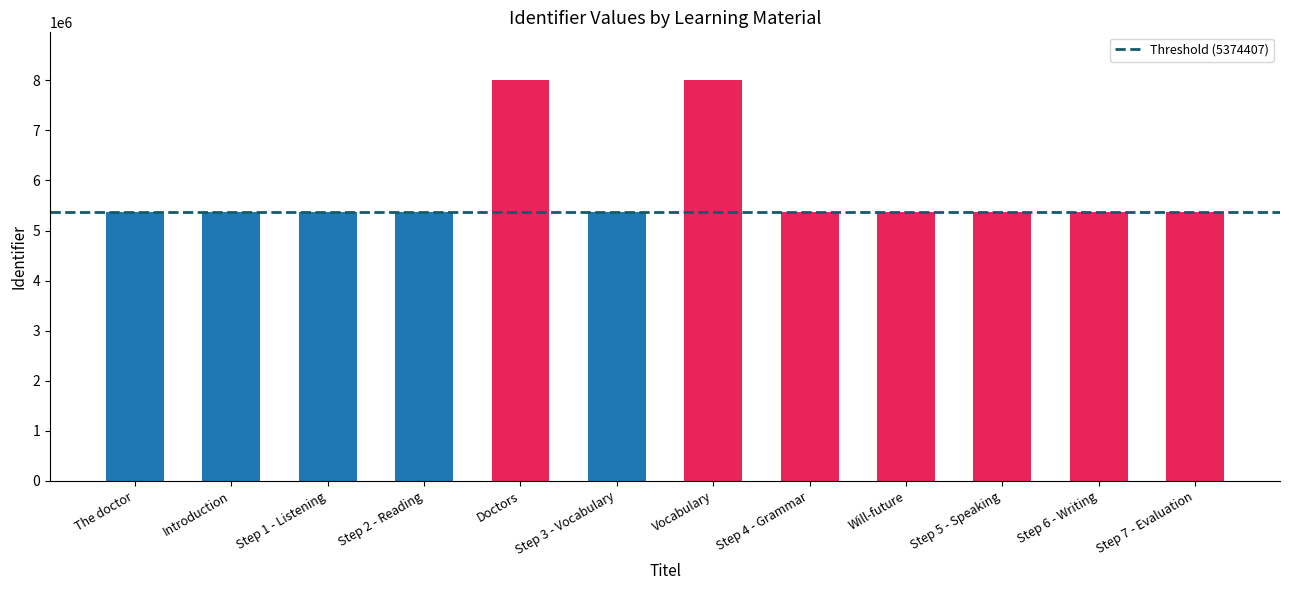

What is the sum of the values at Step 7 - Evaluation and Step 6 - Writing?

10748832